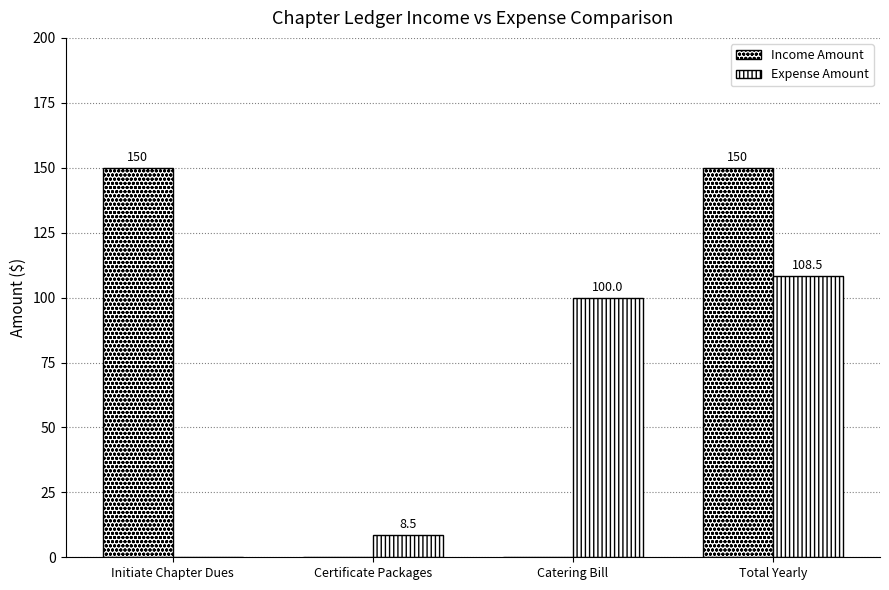

The value of Income Amount at Total Yearly is 226.3. True or false?

False